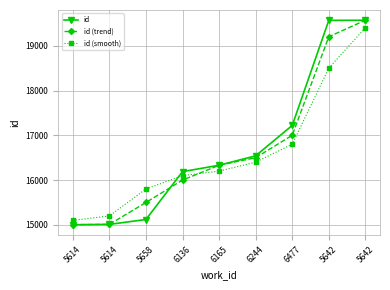

Is the value of id (smooth) at 5614 greater than the value of id at 5658?

No